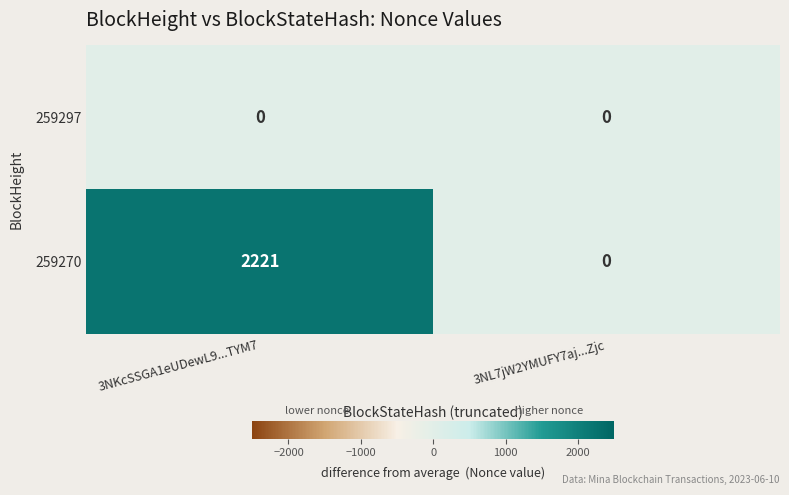

At how many categories does at least one series exceed 1324?

1